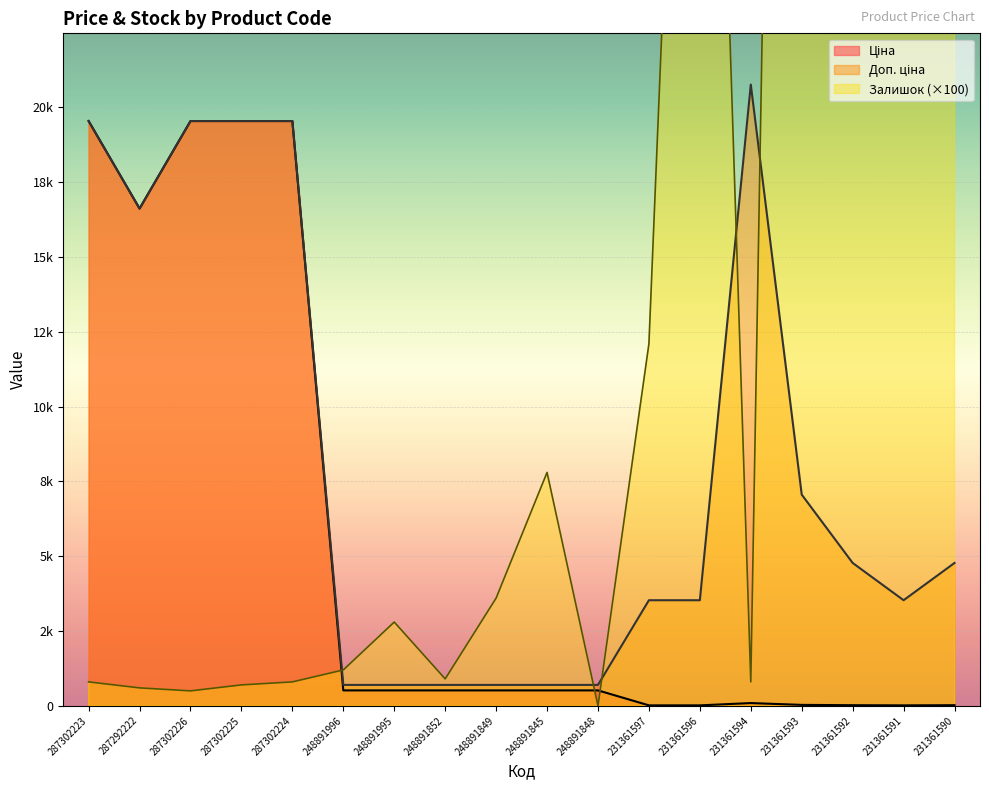

The Доп. ціна series shows 7059.0 at 231361593. True or false?

True